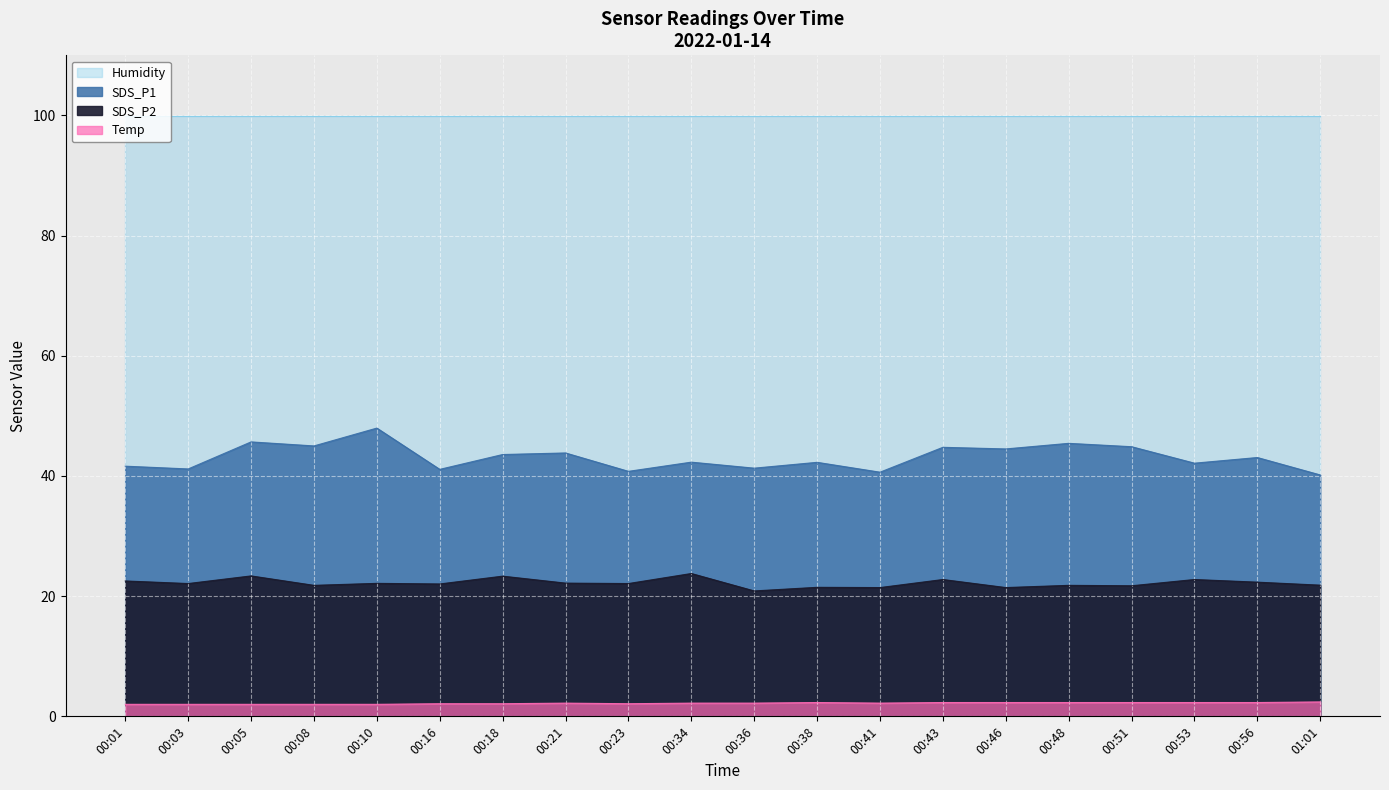

What is the average value of the SDS_P1 series?

43.1